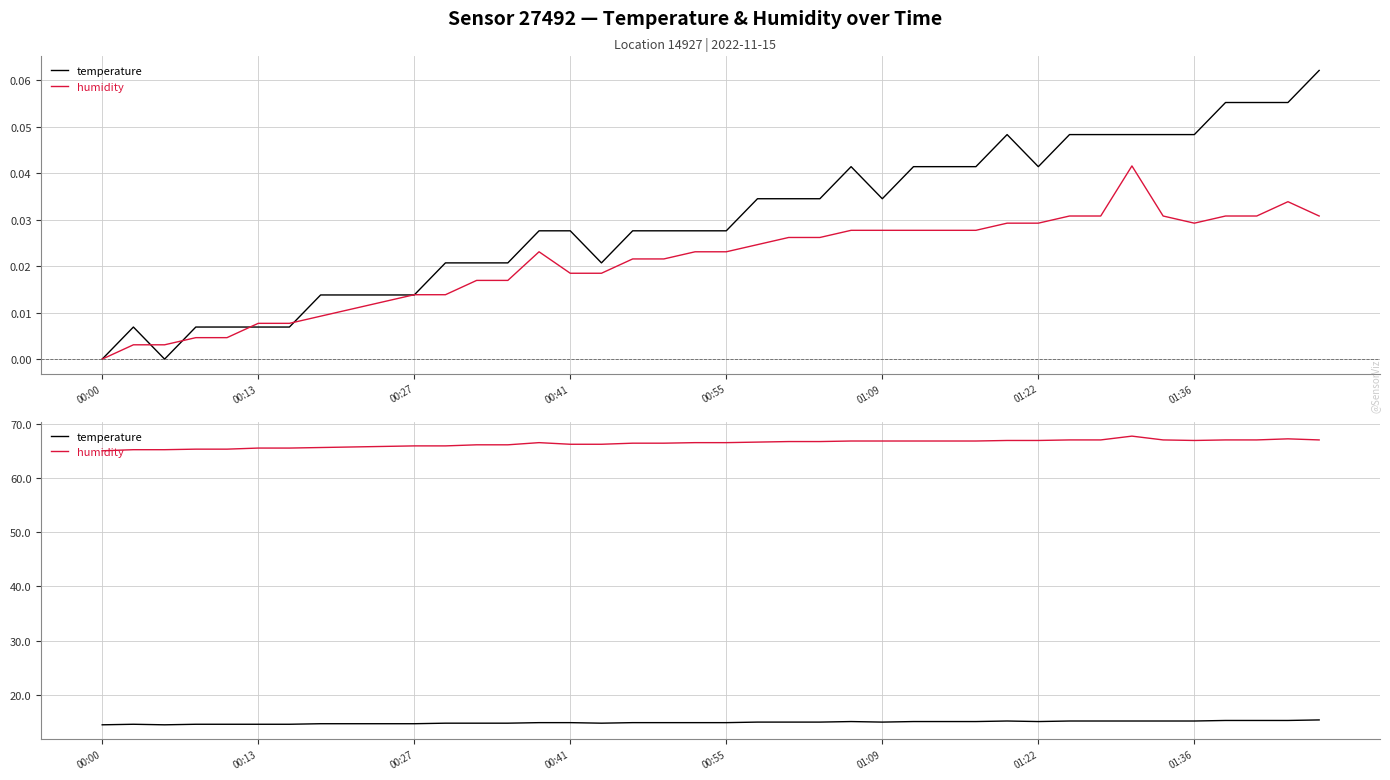

Rank the series by their maximum value, from lowest to highest.

temperature, humidity